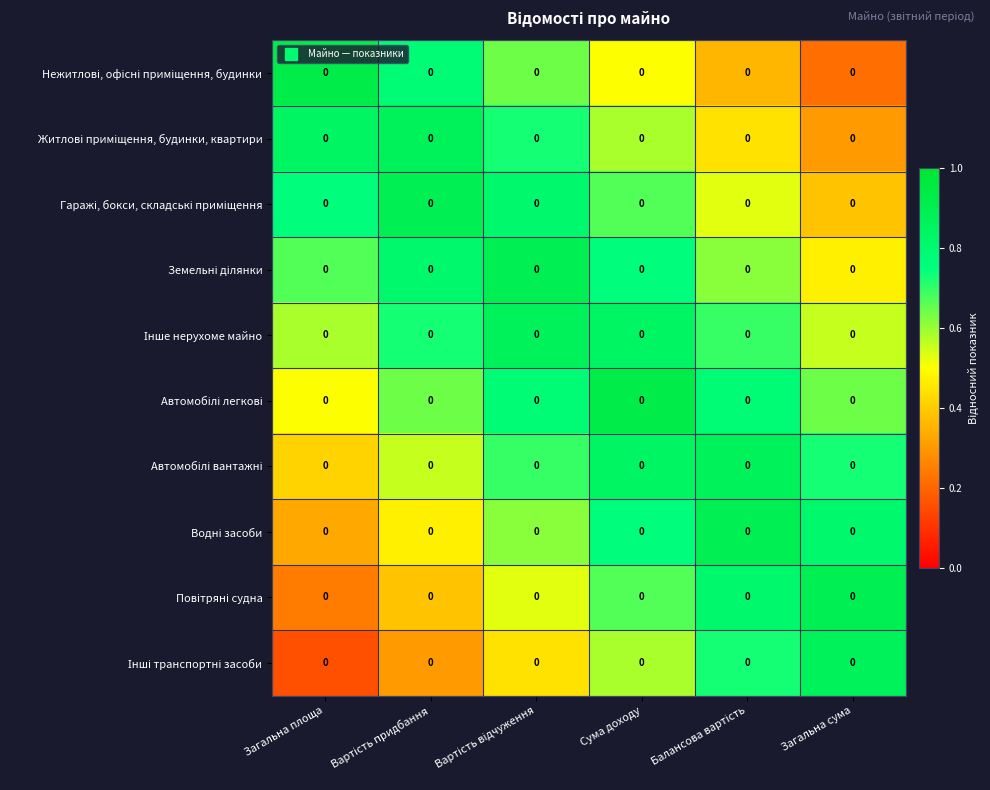

How many categories are shown in the chart?

6